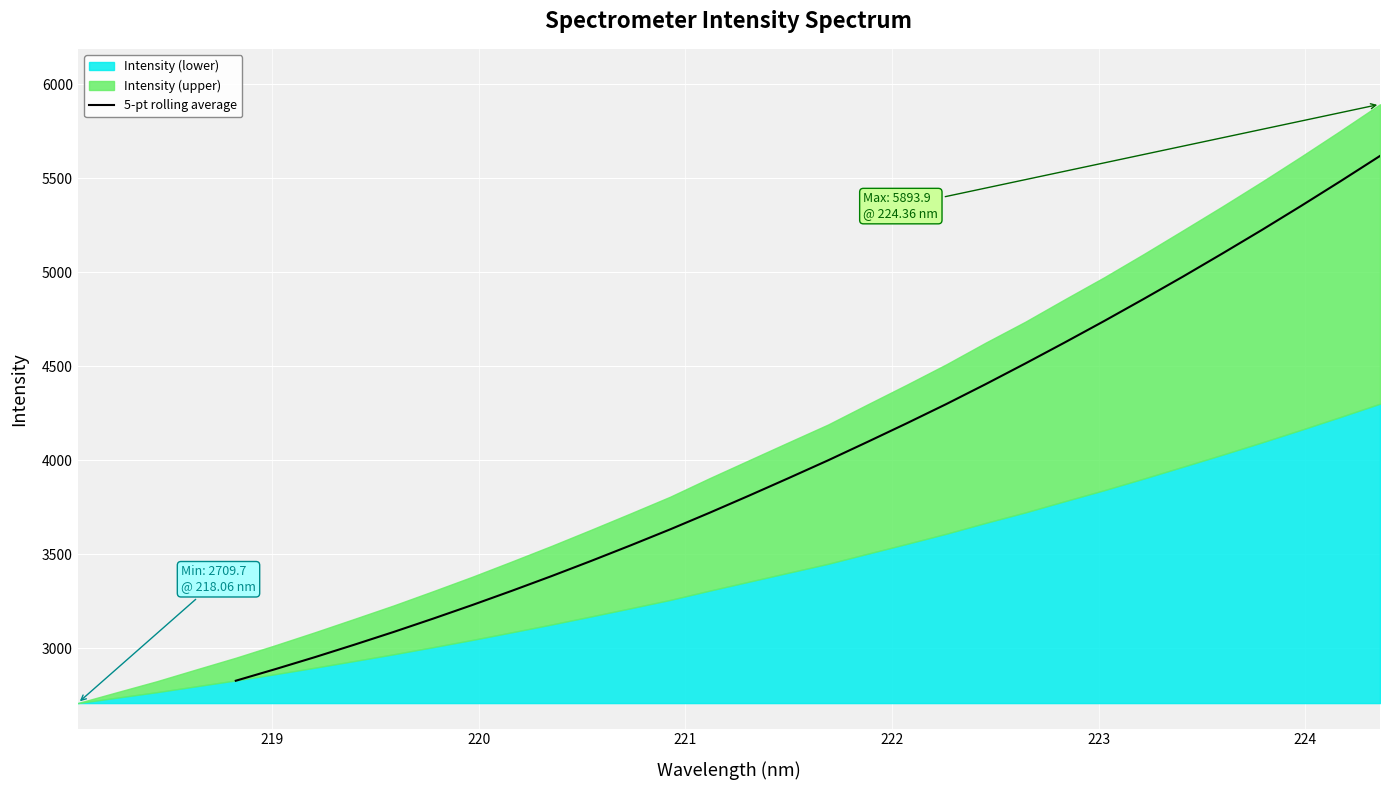

What is the lowest value of the 5-pt rolling average series?

2828.6